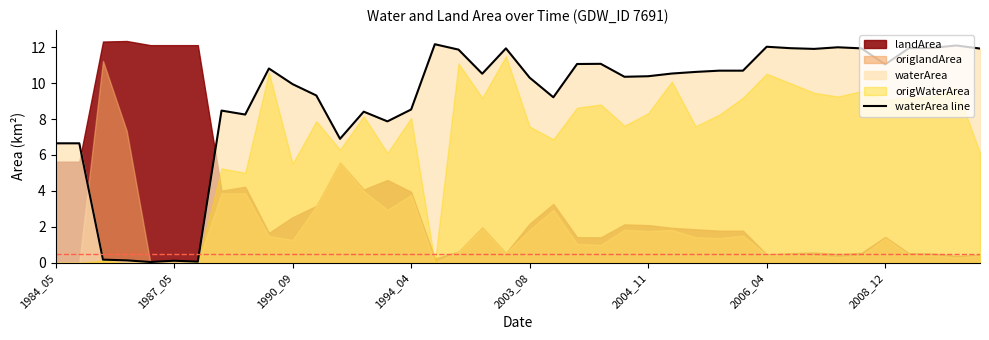

How many values are below 10?

16